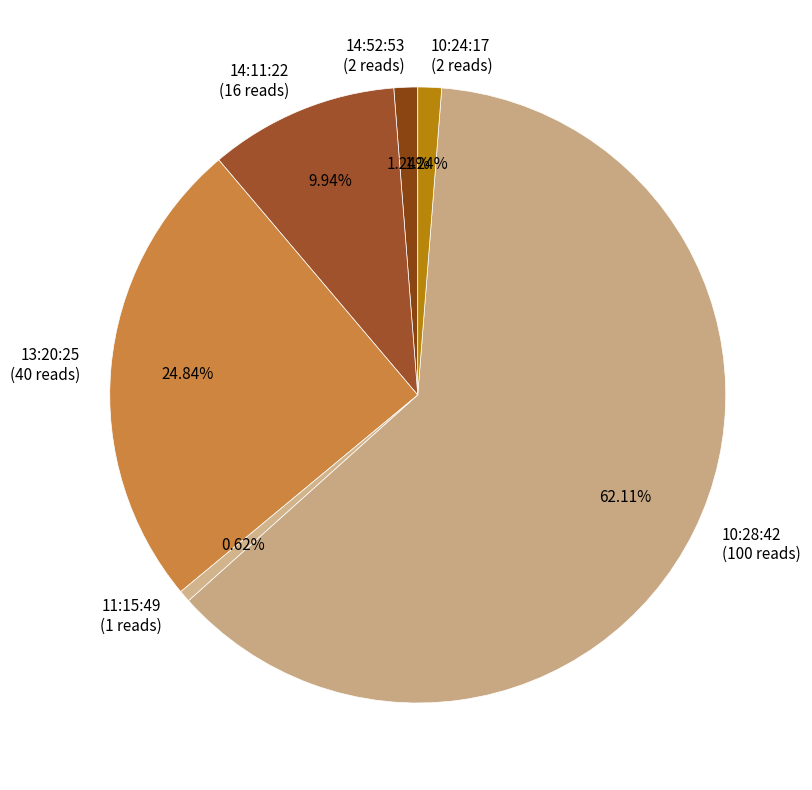

Which slice represents more than half of the pie?

10:28:42